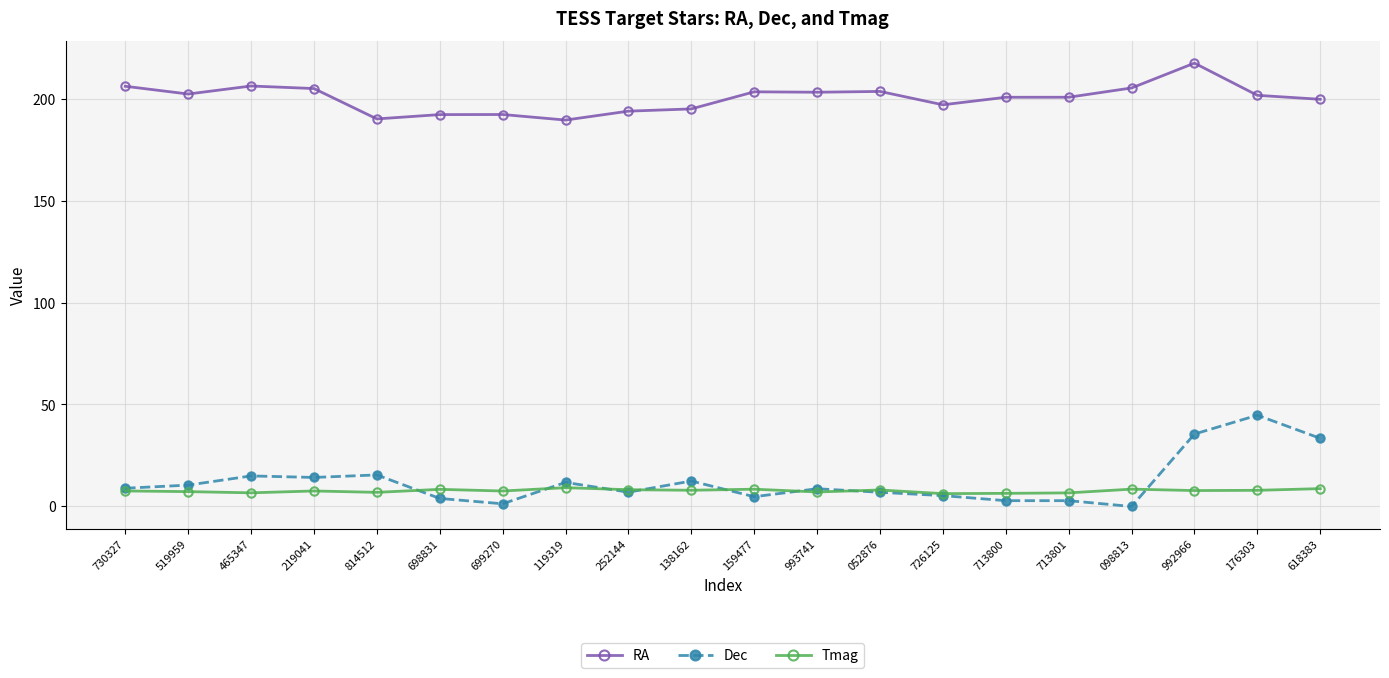

The RA series shows 203.4 at 993741. True or false?

True